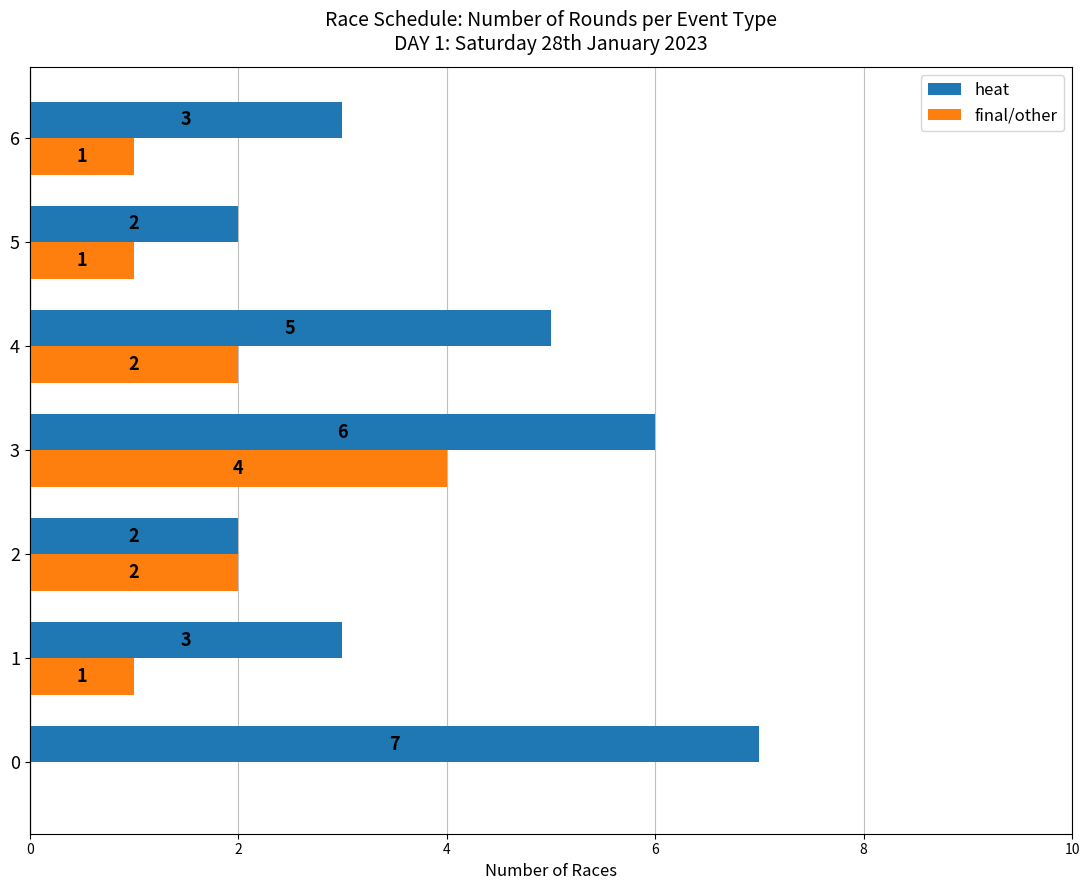

Which series has the largest total across all categories?

heat